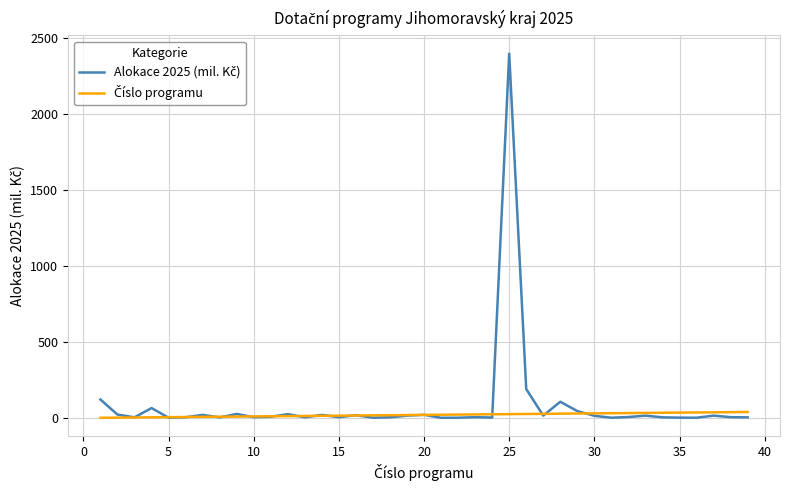

What is the greatest value displayed?

2395.0